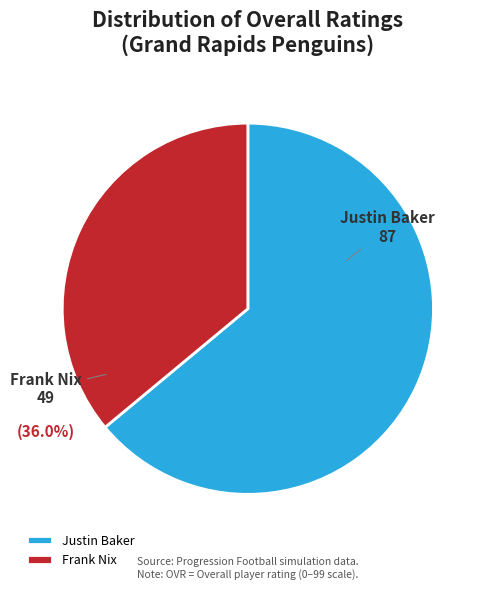

What is the total percentage of Justin Baker and Frank Nix?

100.0%